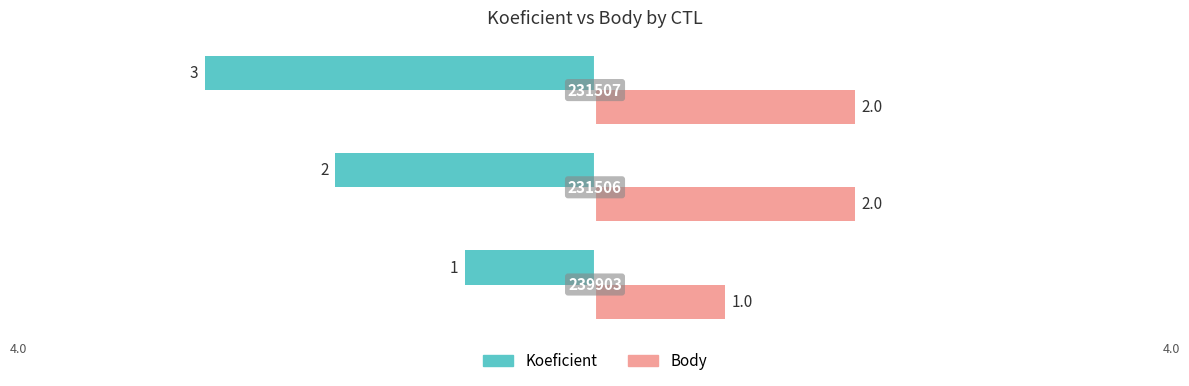

What are all the series names shown in the legend?

Koeficient, Body